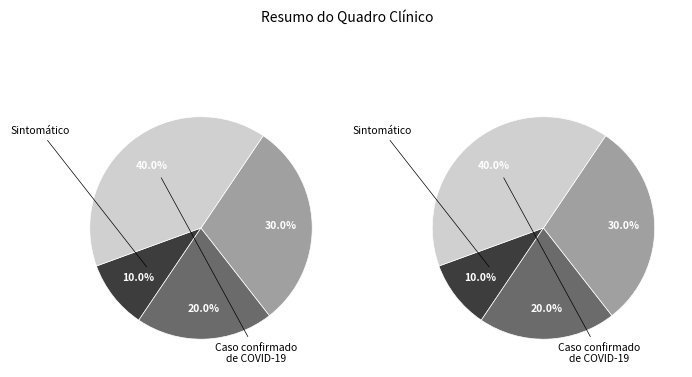

The Sintomático slice represents 1% of the pie. True or false?

False